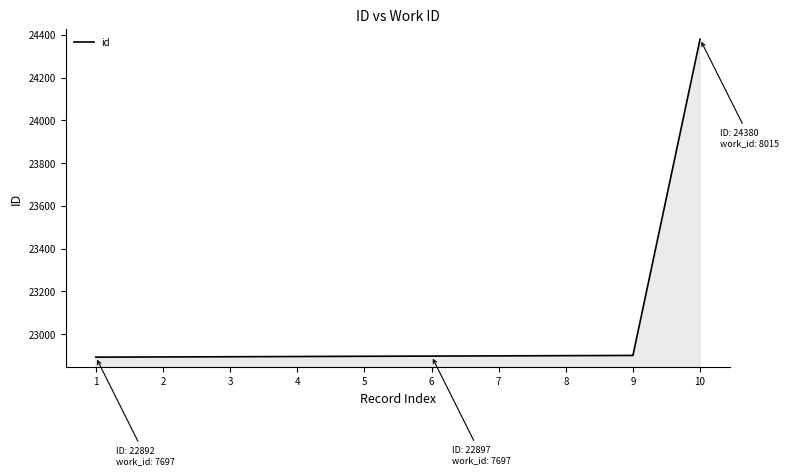

Which category has the highest value across all series?

10